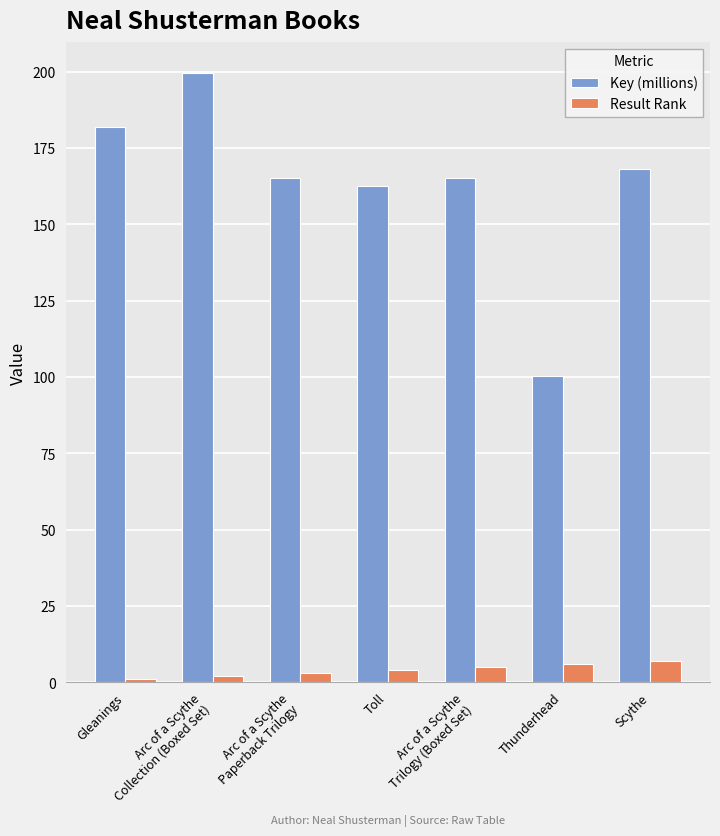

The Result Rank series shows 1.0 at Gleanings. True or false?

True